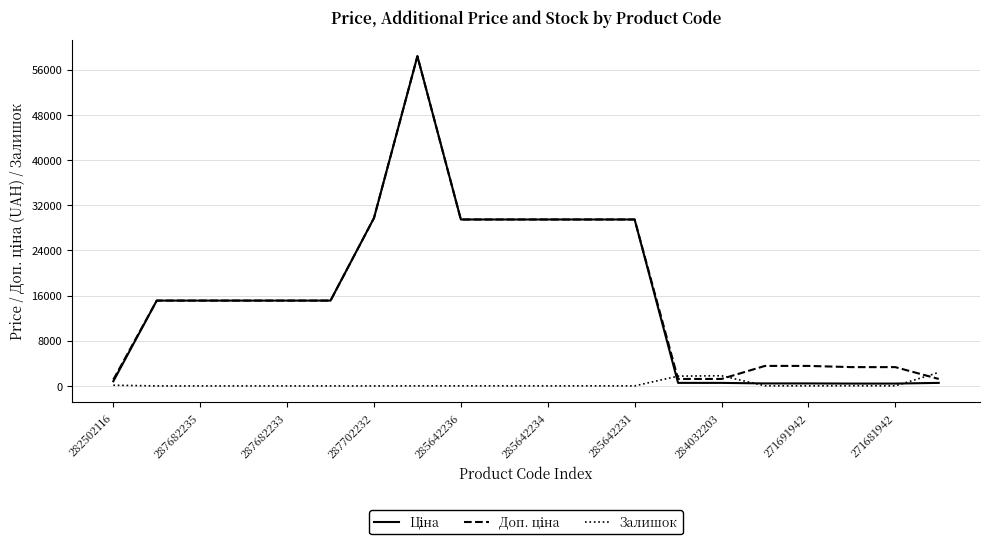

How many lines are shown in the chart?

3